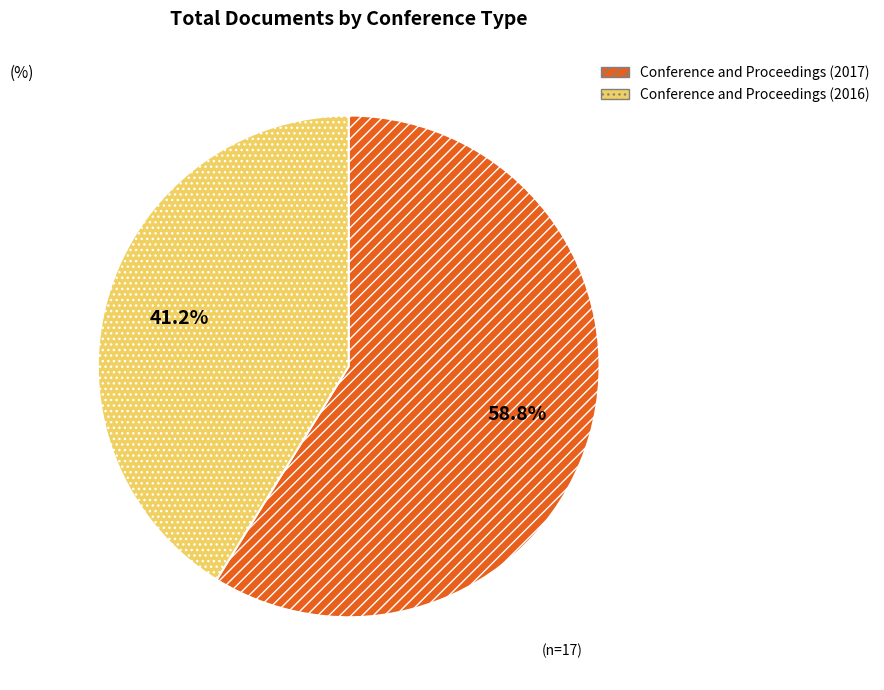

How much of the chart is everything except Conference and Proceedings (2016)?

58.8%